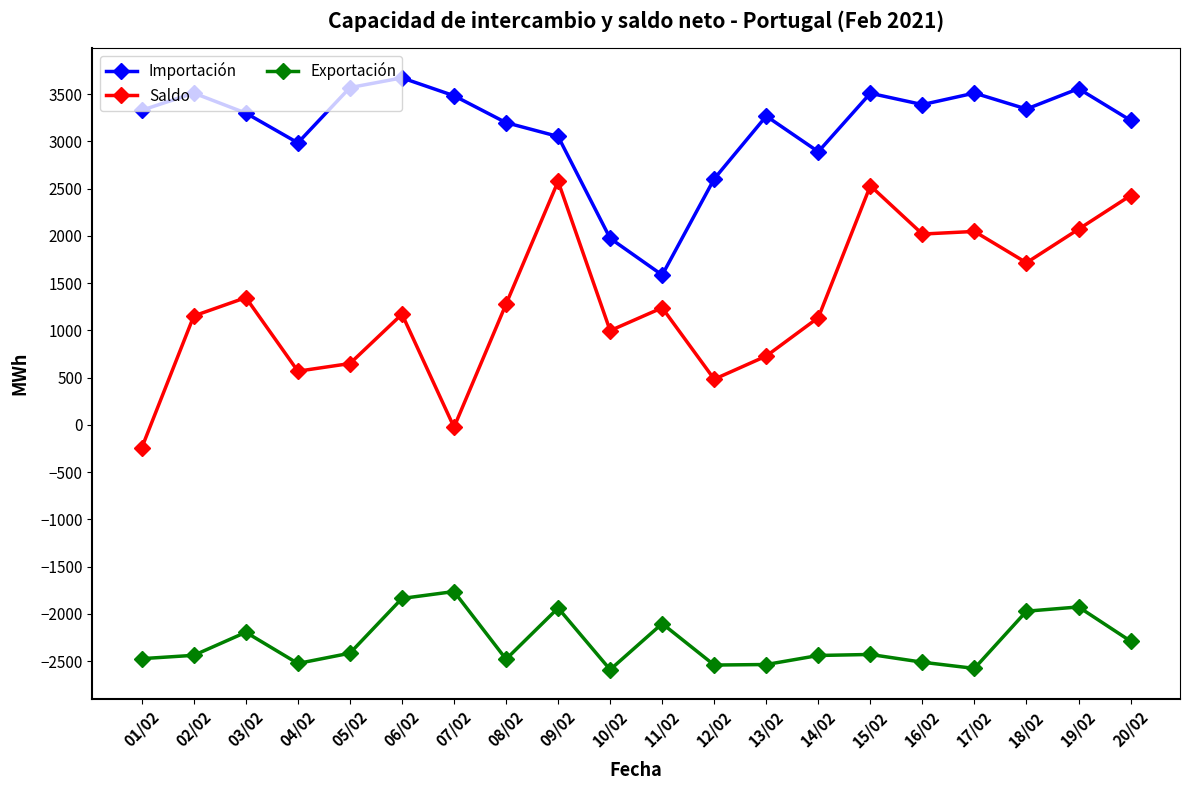

What position from the right is 15/02?

6